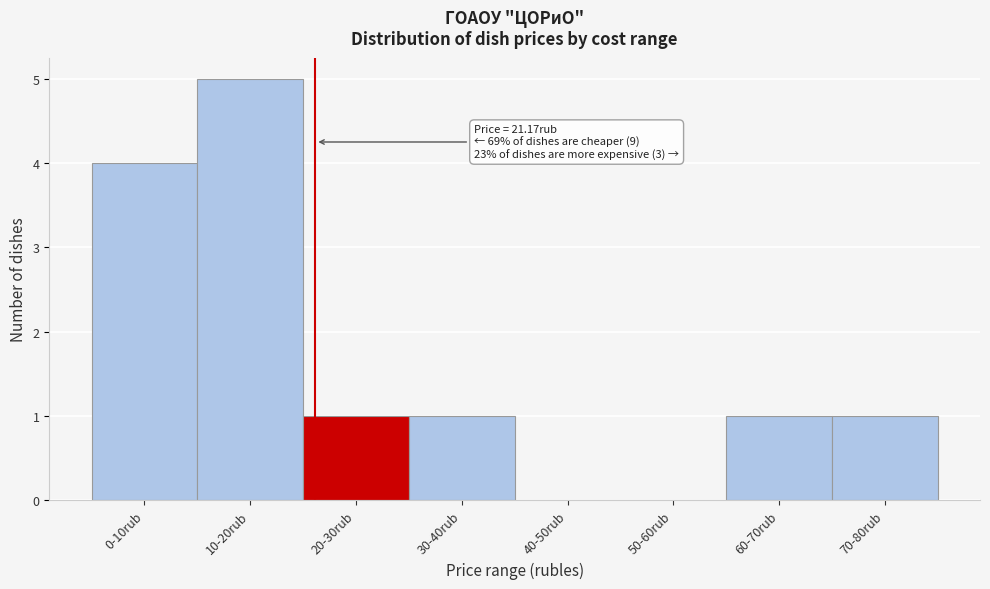

Reading left to right, transcribe all the data shown in this chart.

0-10rub=4	10-20rub=5	20-30rub=1	30-40rub=1	40-50rub=0	50-60rub=0	60-70rub=1	70-80rub=1